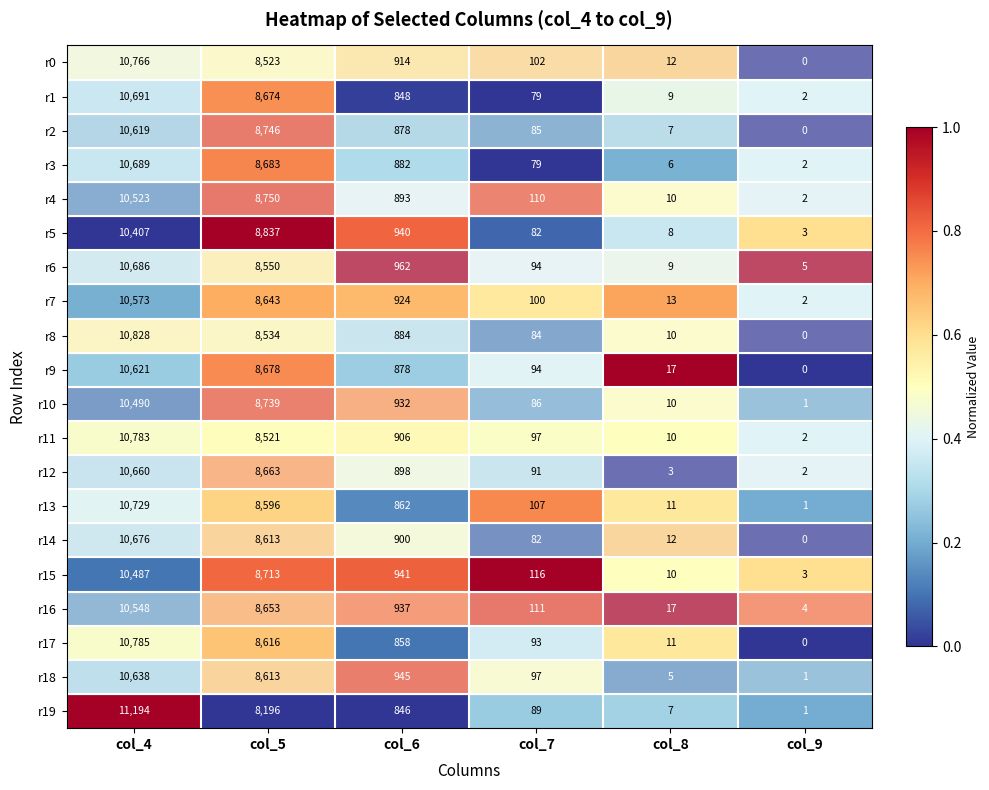

At which label does r6 first exceed 962?

col_4